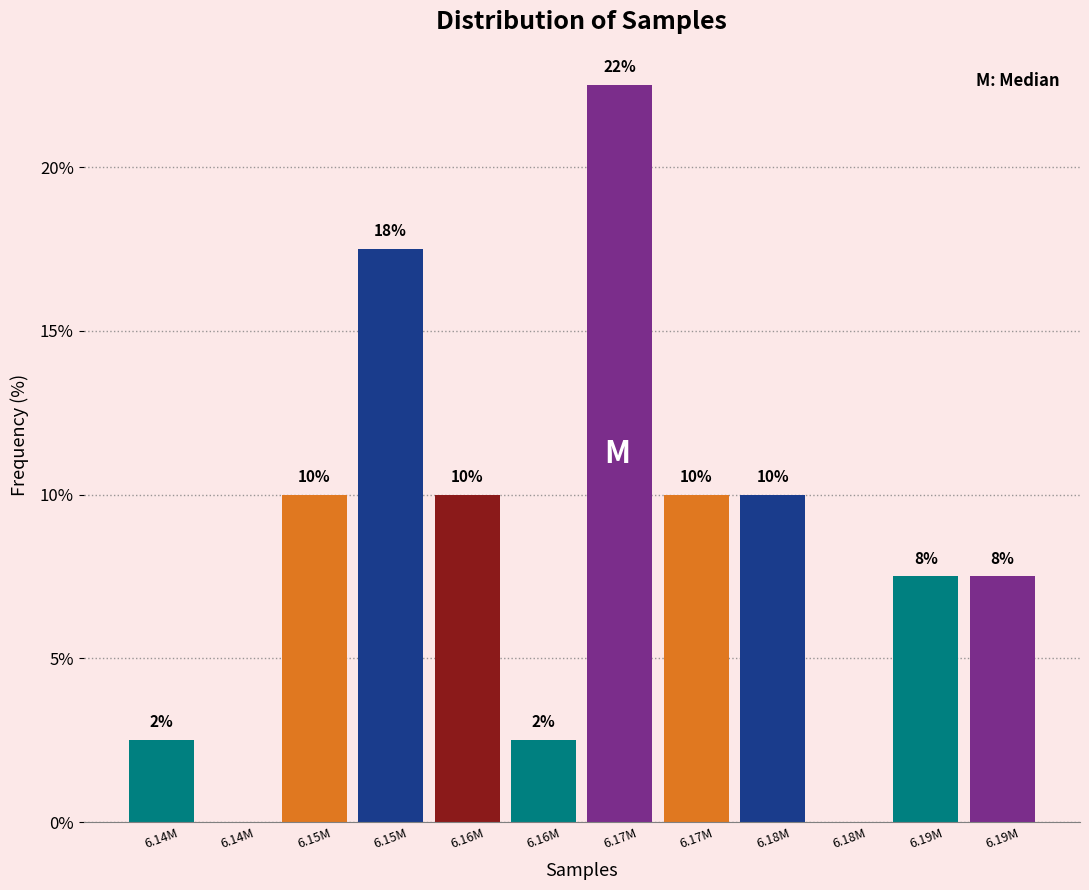

Are the bars horizontal?

No